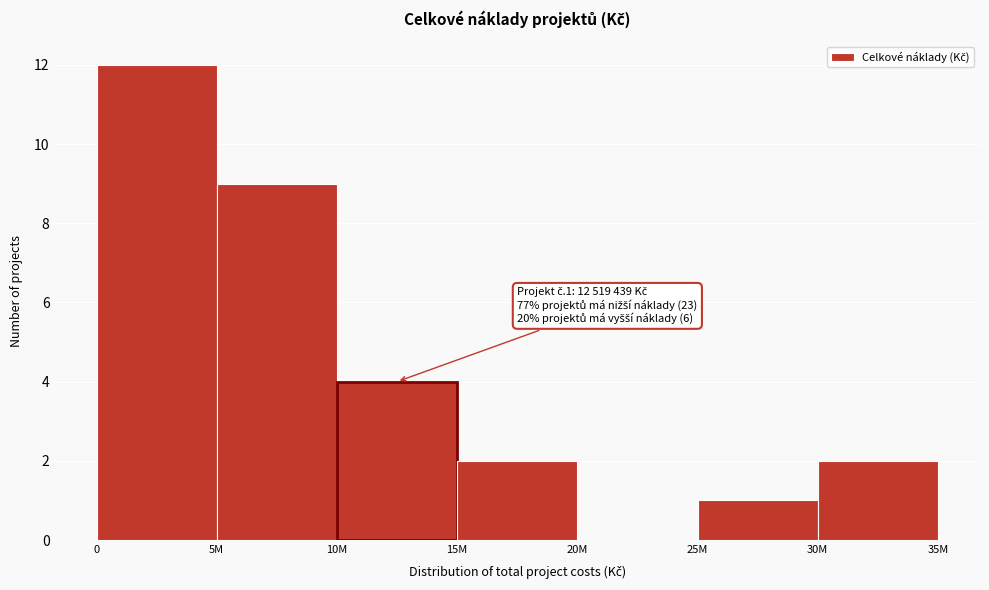

Reading right to left, what are all the values shown in this chart?

30M=2	25M=1	20M=0	15M=2	10M=4	5M=9	0=12